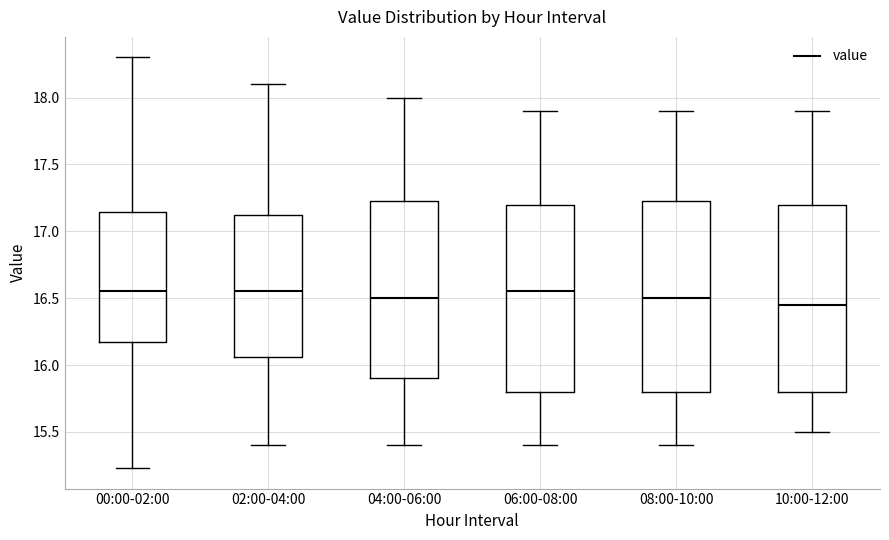

Which box has the lowest median line?

10:00-12:00